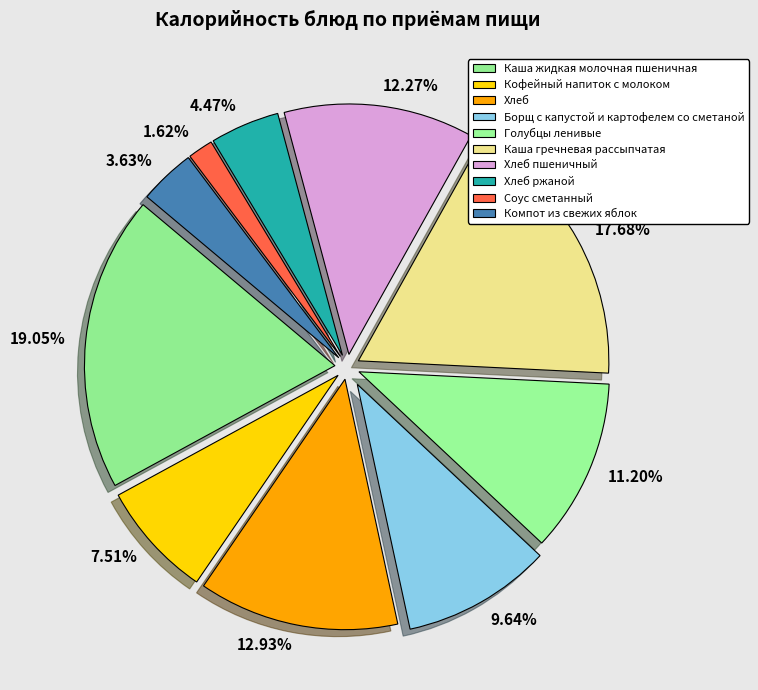

What percentage do Кофейный напиток с молоком and Каша гречневая рассыпчатая together represent?

25.2%